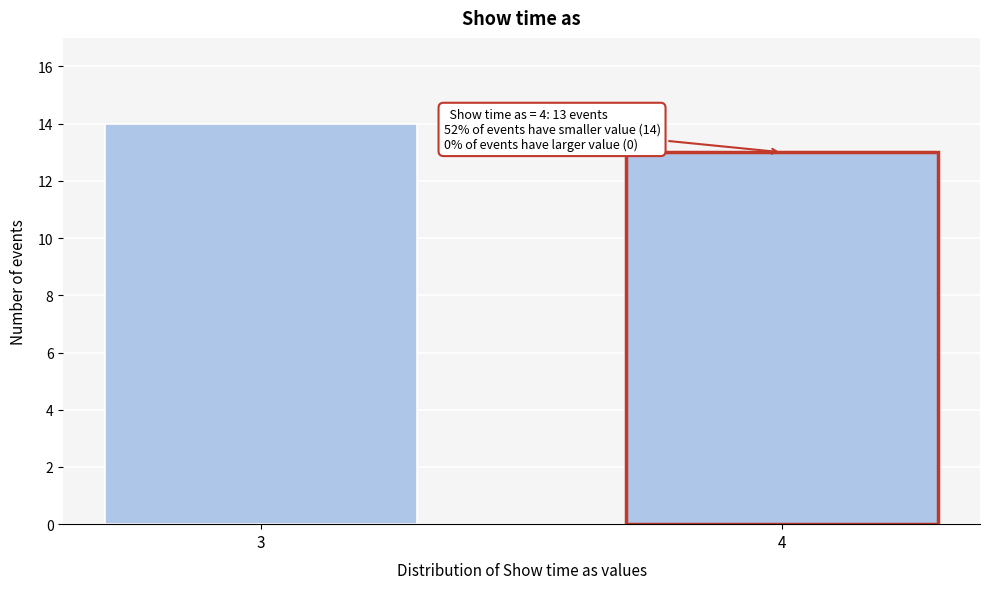

Reading left to right, what are all the values shown in this chart?

14	13